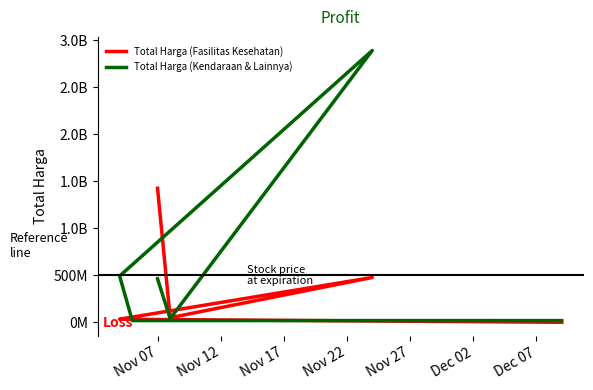

What is the sum of all Total Harga (Fasilitas Kesehatan) values?

2020217015